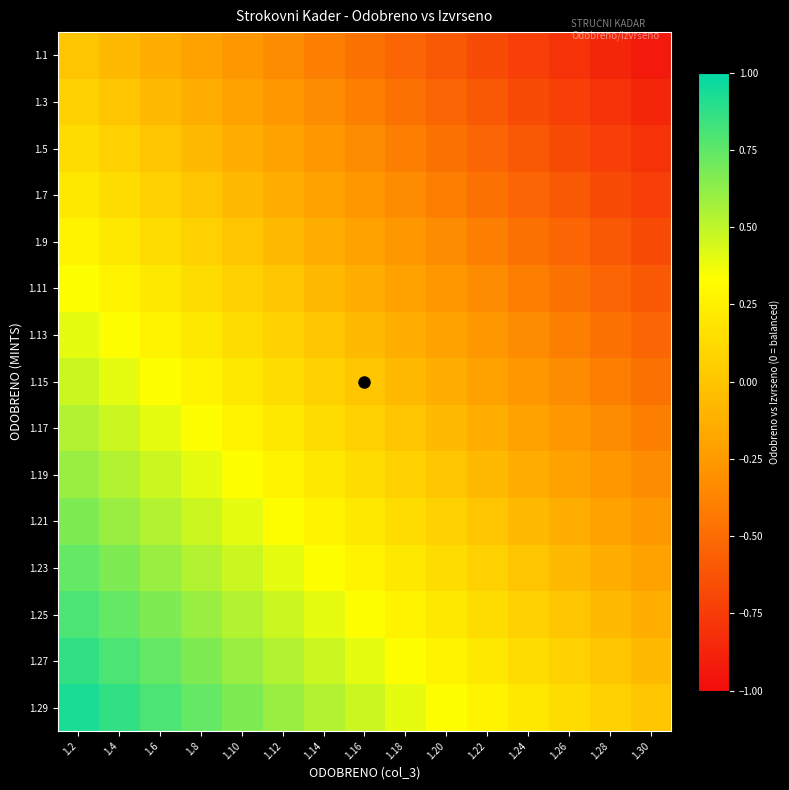

At which category is the sum across all series the highest?

1.2